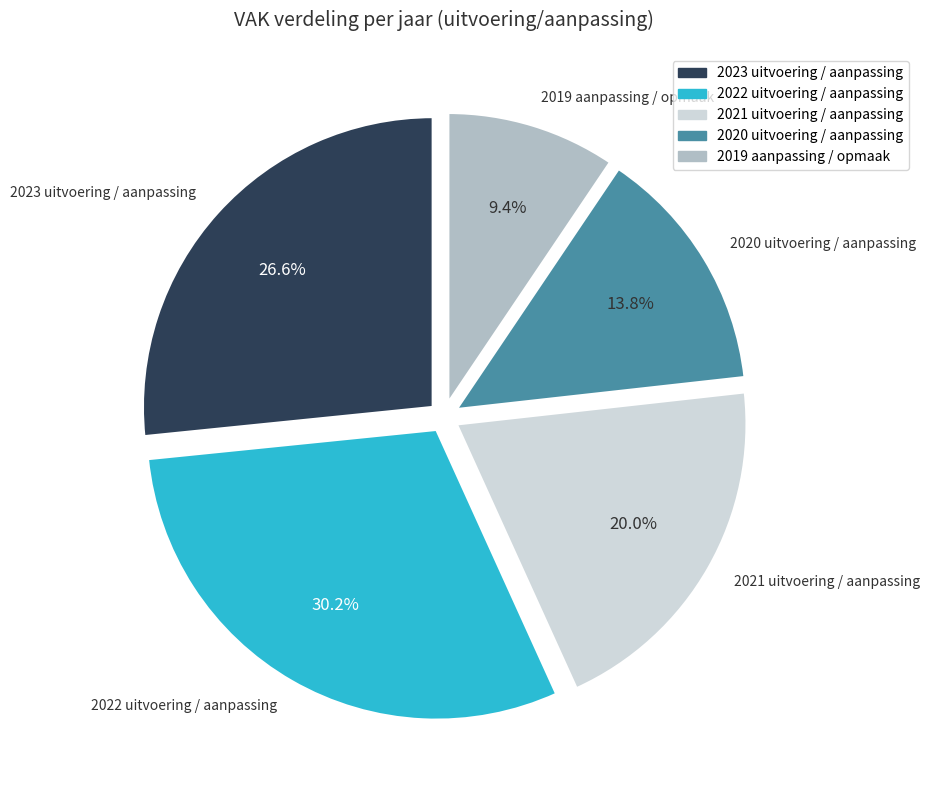

To the nearest percent, what percentage of the pie is 2019 aanpassing / opmaak?

9%